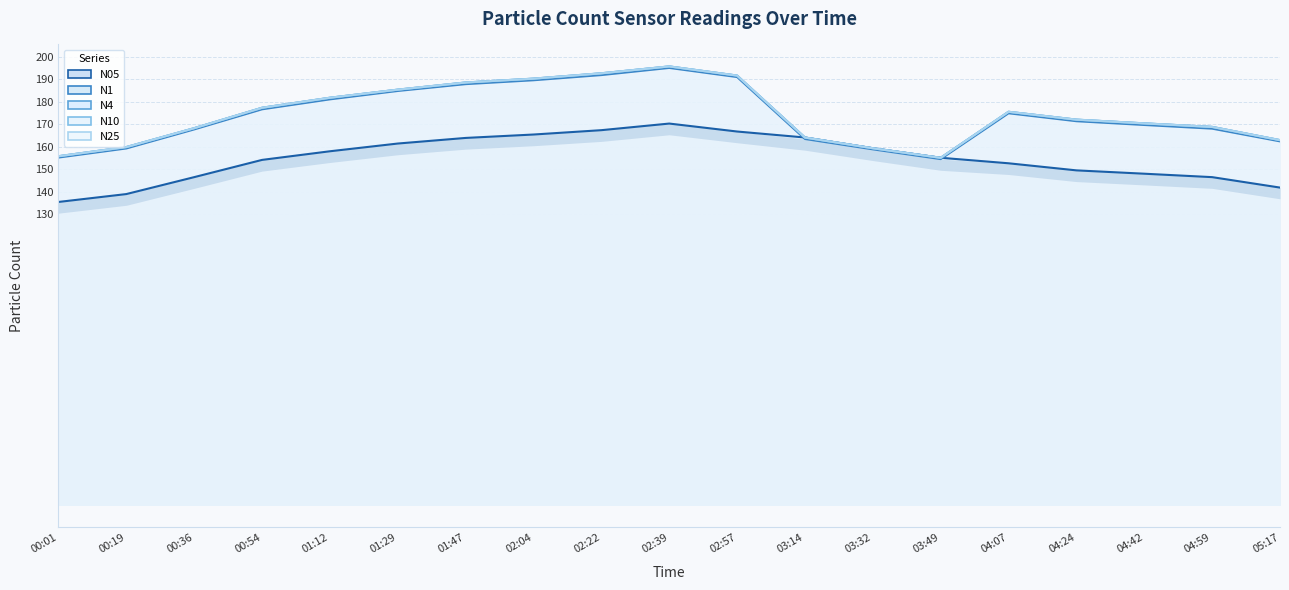

Rank the series at 03:49 from lowest to highest value.

N1, N25, N4, N05, N10